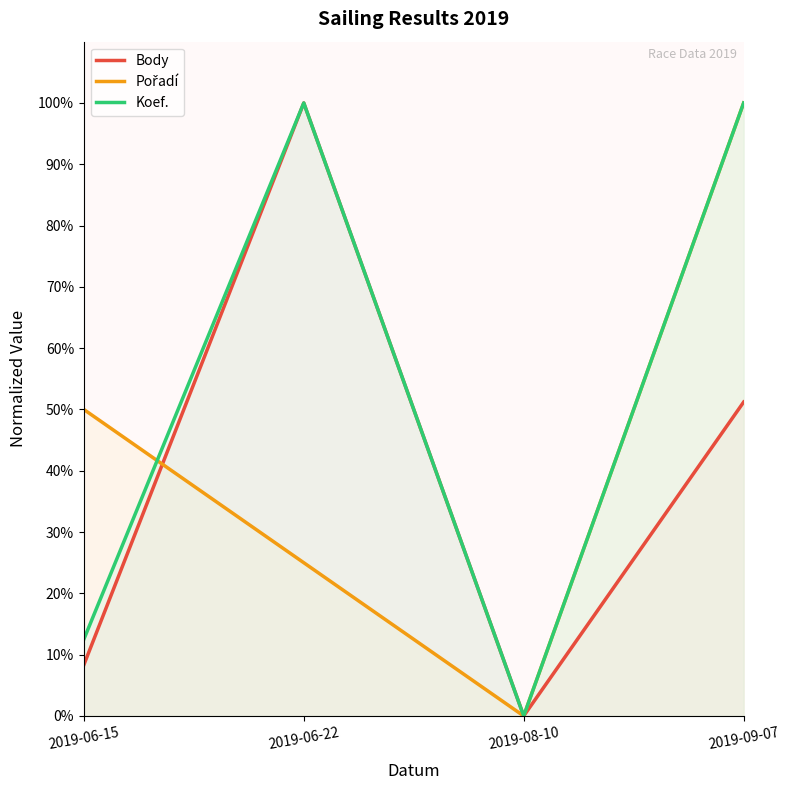

What is the label of the 2nd point from the right?

2019-08-10